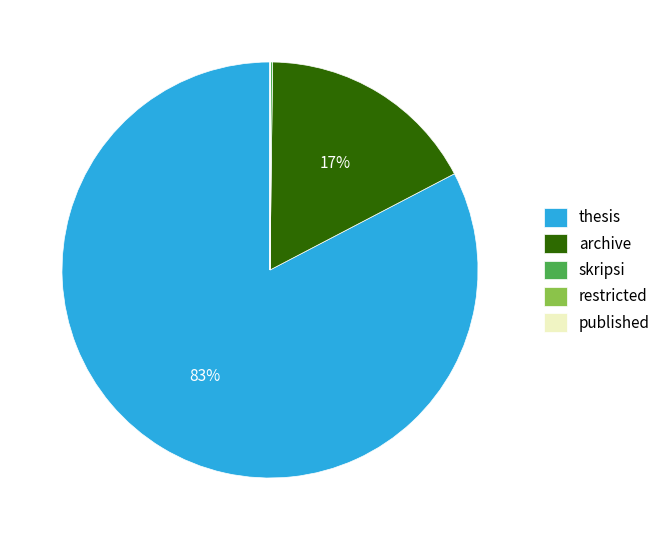

Is it true that archive is 17% of the pie?

True